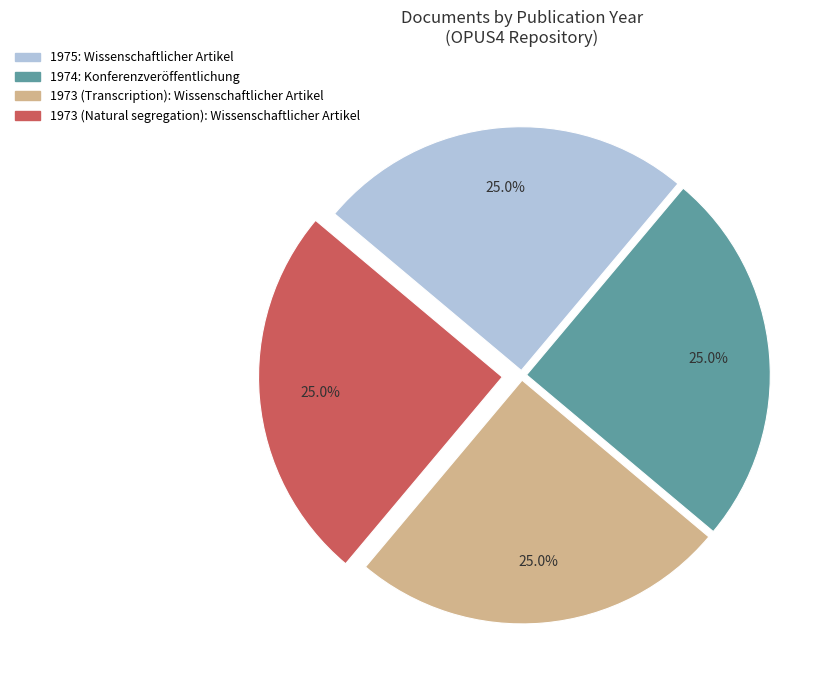

Count the number of slices in the pie.

4